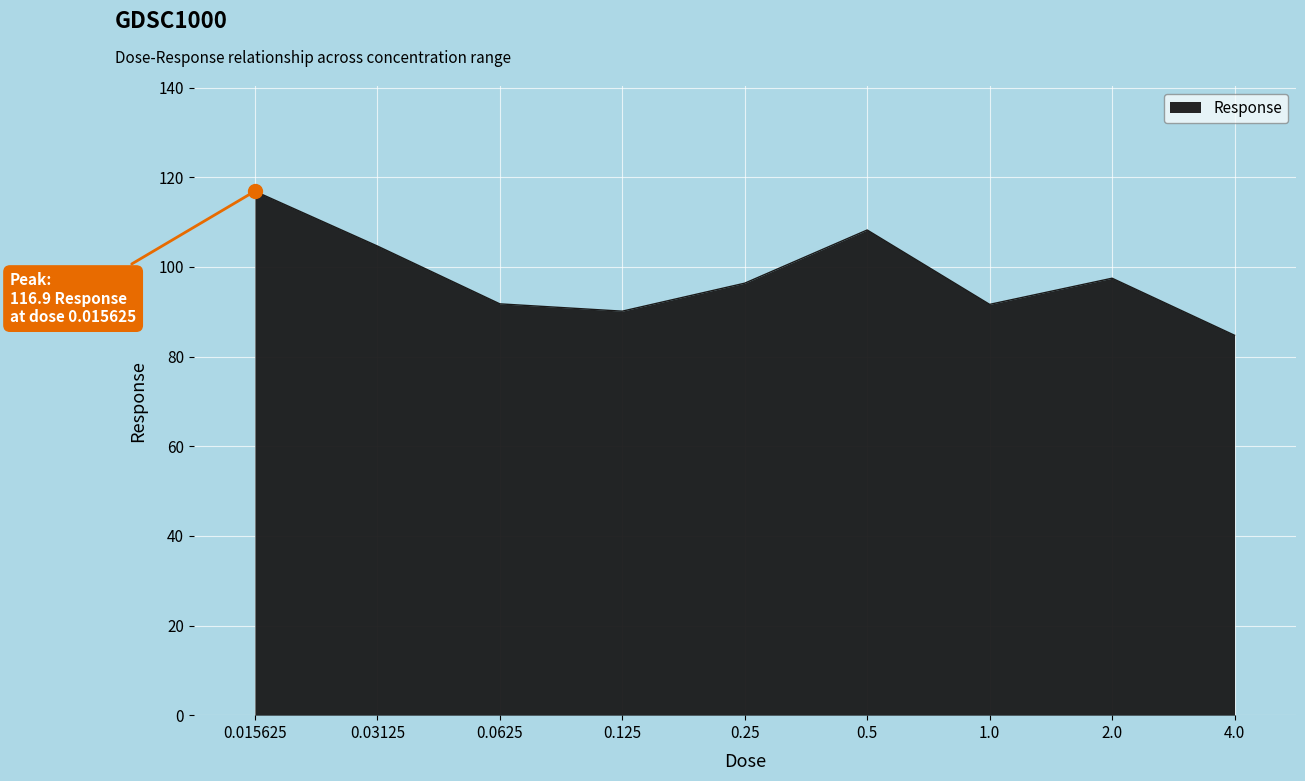

At which label does the data first exceed 96?

0.015625